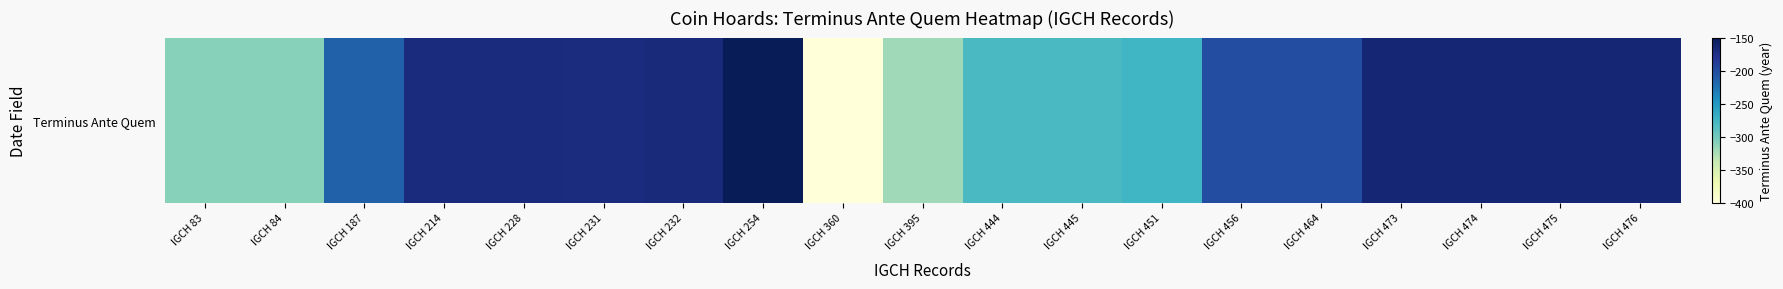

Where is the data nearest to the value -275?

IGCH 451